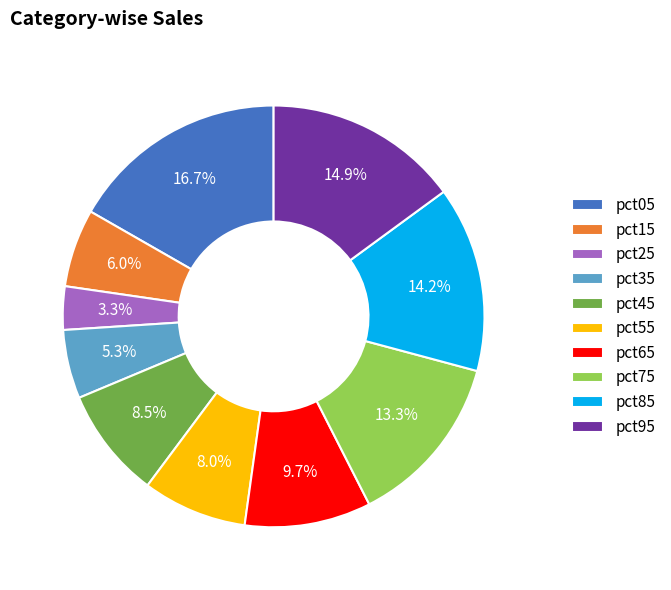

To the nearest percent, what is the combined percentage of pct55 and pct15?

14%